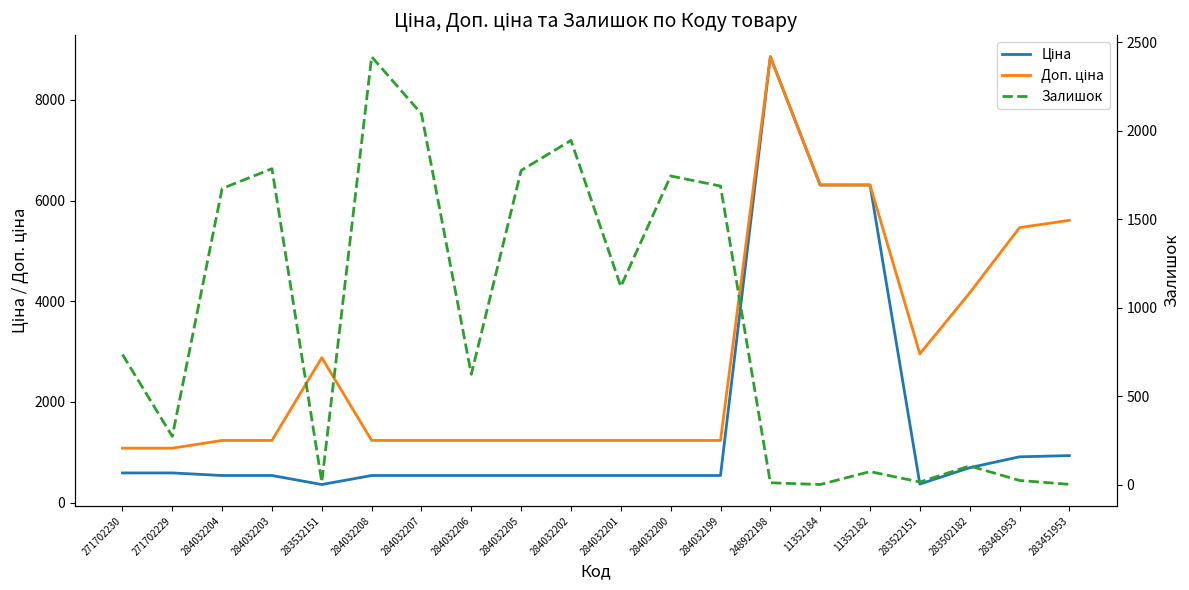

Where does the Залишок series first go above 736?

284032204